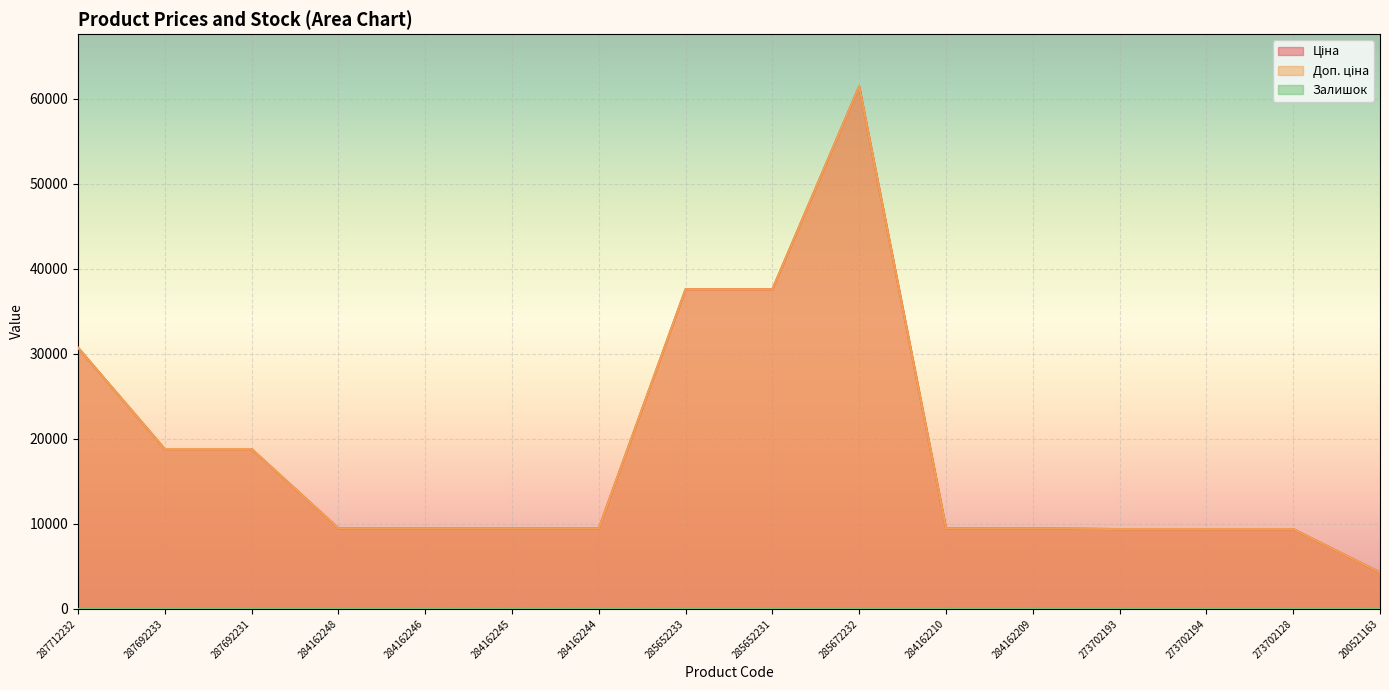

Reading left to right, what are all the values shown in this chart?

Ціна: 287712232=30717.1	287692233=18796.8	287692231=18796.8	284162248=9480.1	284162246=9480.1	284162245=9480.1	284162244=9480.1	285652233=37593.6	285652231=37593.6	285672232=61434.3	284162210=9480.1	284162209=9480.1	273702193=9384.0	273702194=9384.0	273702128=9384.0	200521163=4295.4
Доп. ціна: 287712232=30717.1	287692233=18796.8	287692231=18796.8	284162248=9480.1	284162246=9480.1	284162245=9480.1	284162244=9480.1	285652233=37593.6	285652231=37593.6	285672232=61434.3	284162210=9480.1	284162209=9480.1	273702193=9384.0	273702194=9384.0	273702128=9384.0	200521163=4295.0
Залишок: 287712232=0.0	287692233=0.0	287692231=0.0	284162248=0.0	284162246=0.0	284162245=8.0	284162244=0.0	285652233=13.0	285652231=23.0	285672232=16.0	284162210=56.0	284162209=53.0	273702193=18.0	273702194=18.0	273702128=34.0	200521163=2.0